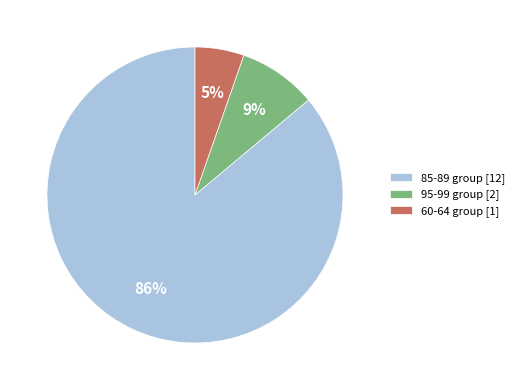

To the nearest percent, what is the difference between the largest and smallest slice percentages?

81%